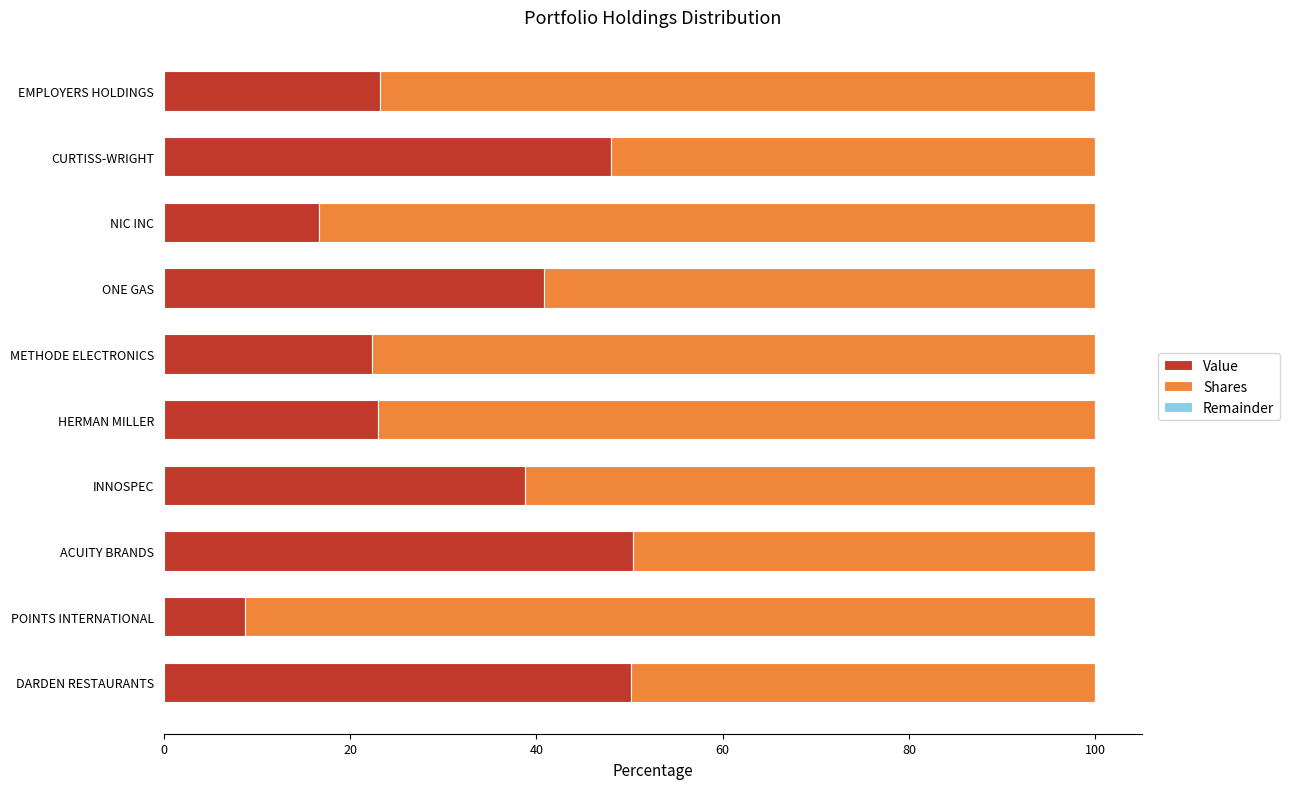

The Value series shows 22.0 at NIC INC. True or false?

False